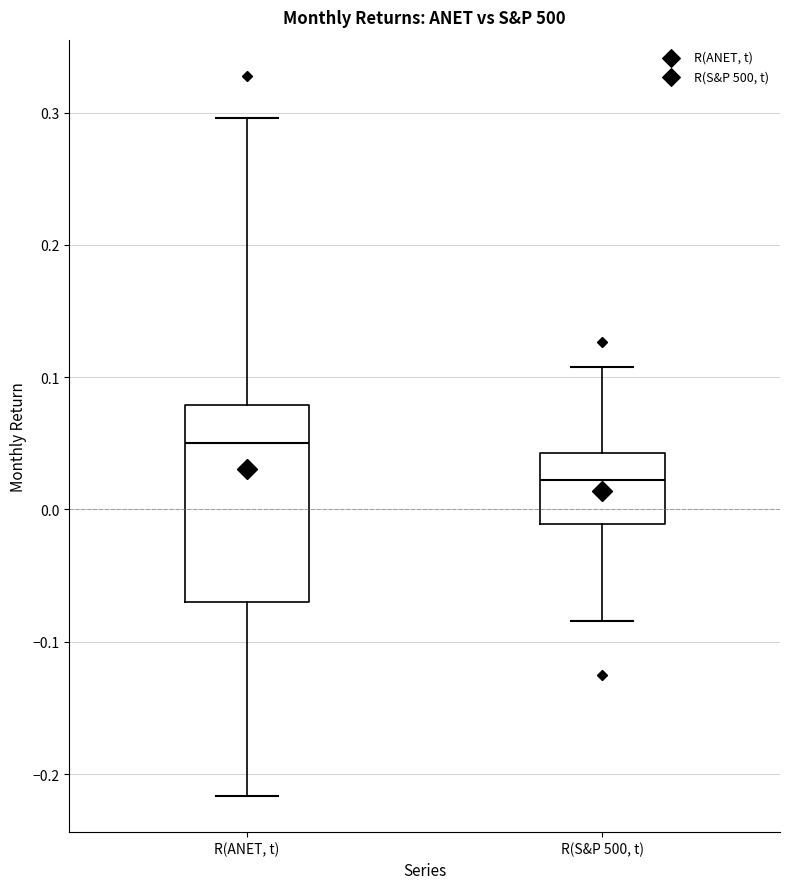

Which box's median line is the highest?

R(ANET, t)